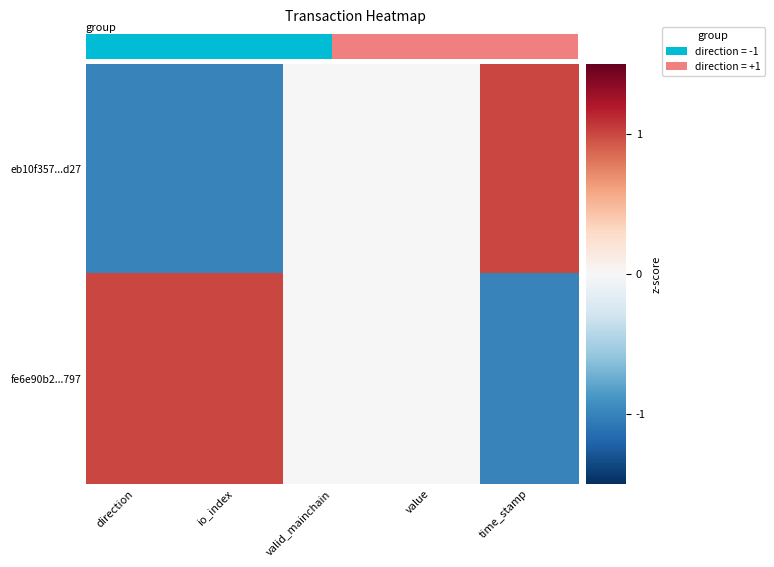

What is the smallest value displayed?

-1